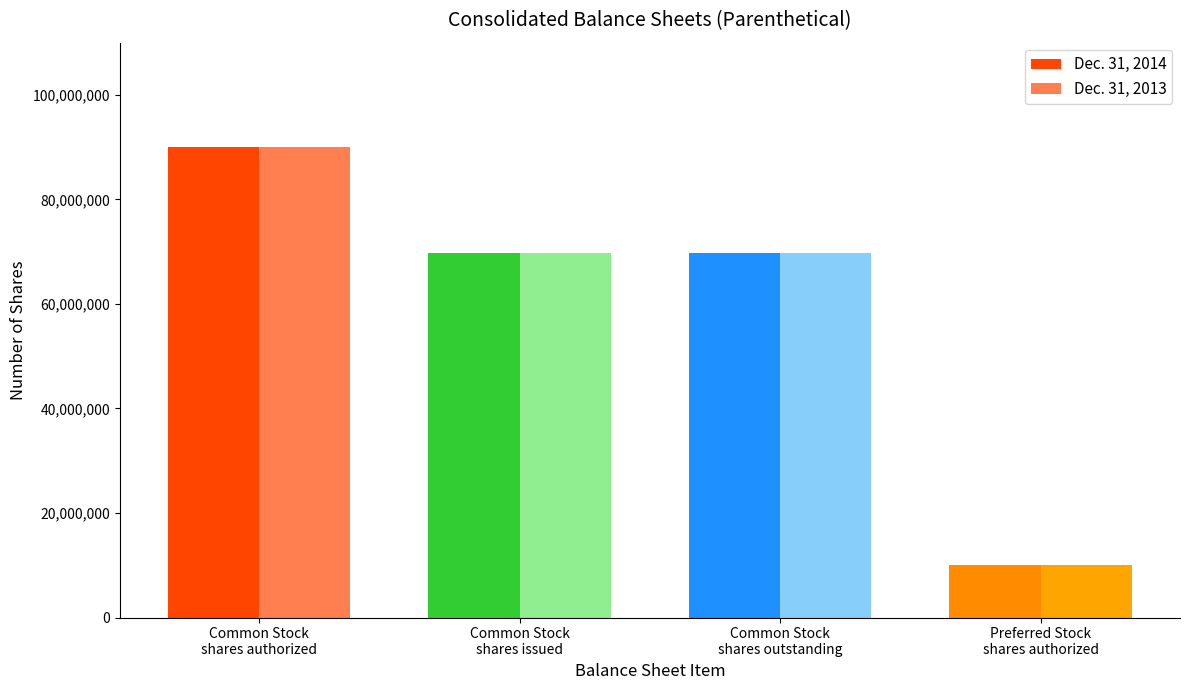

What is the approximate value of Dec. 31, 2014 at Common Stock shares authorized?

90000000.0